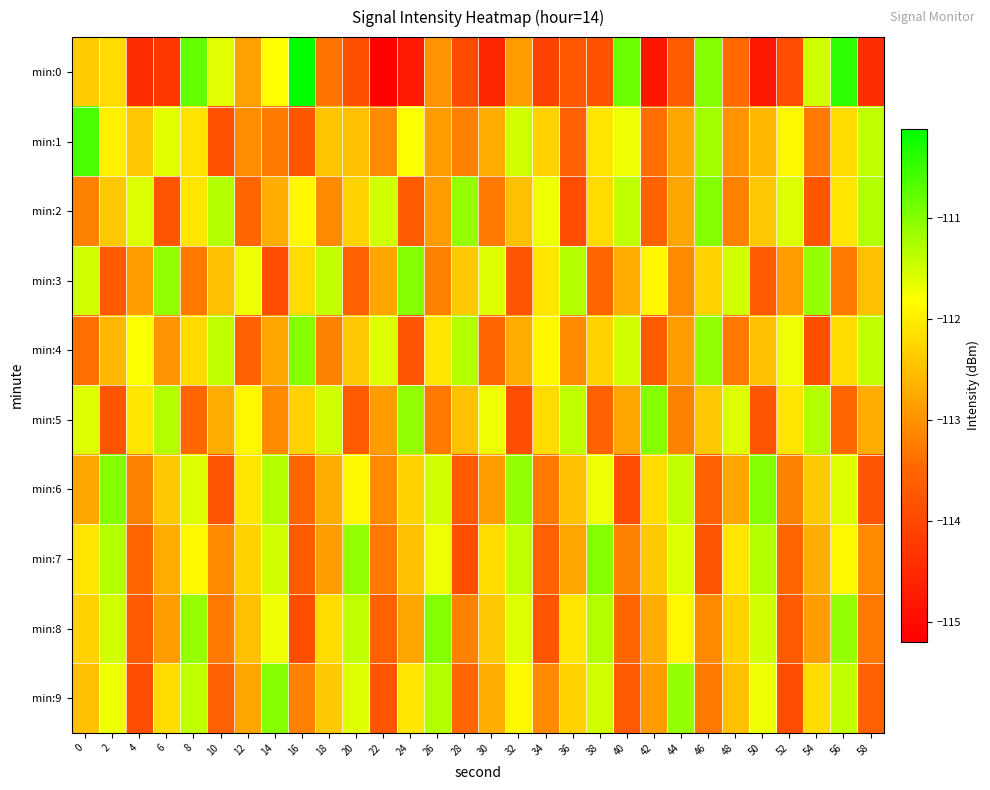

List the series in order of their peak value, highest first.

min:0, min:1, min:2, min:3, min:4, min:5, min:6, min:7, min:8, min:9